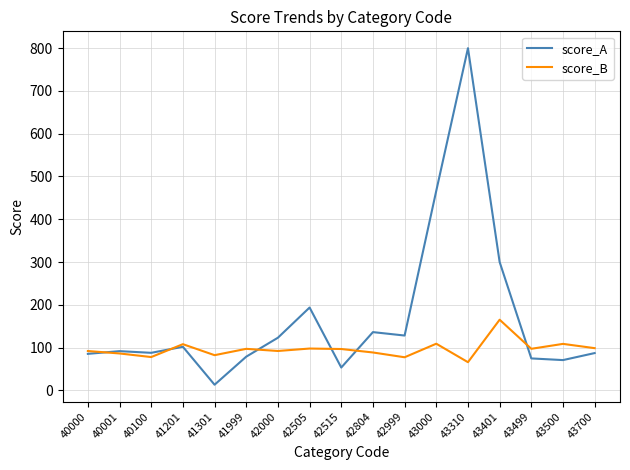

Read the score_A value at 40000.

85.3